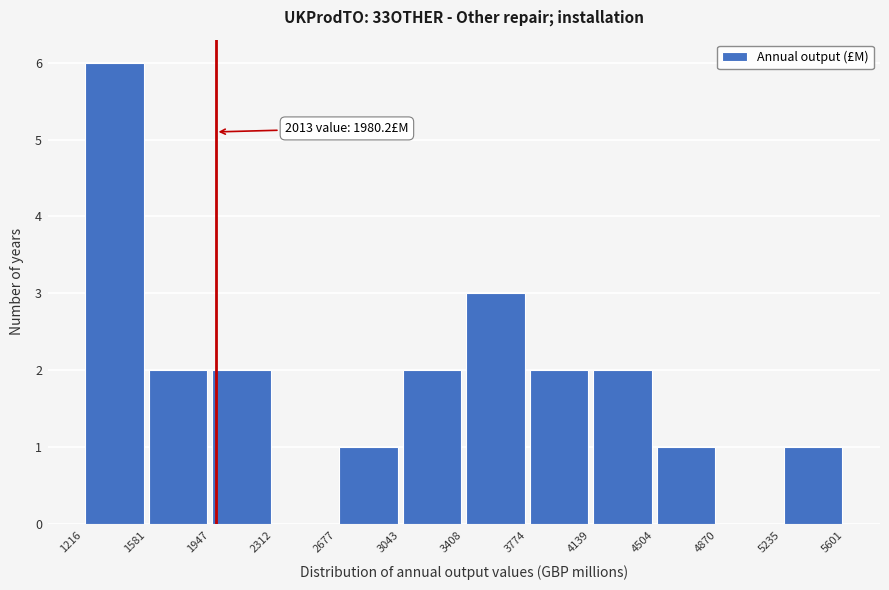

Which range on the x-axis has the tallest bar?

1216 to 1581